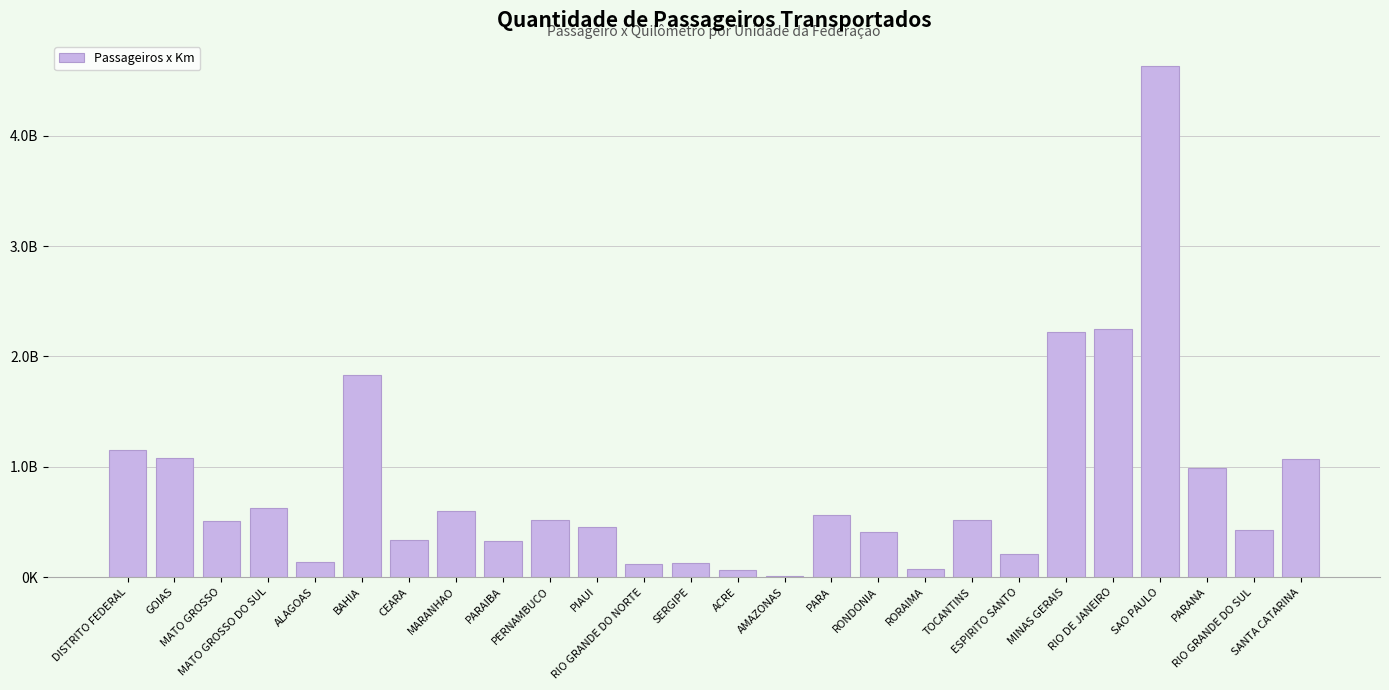

Count the number of data series in this chart.

1